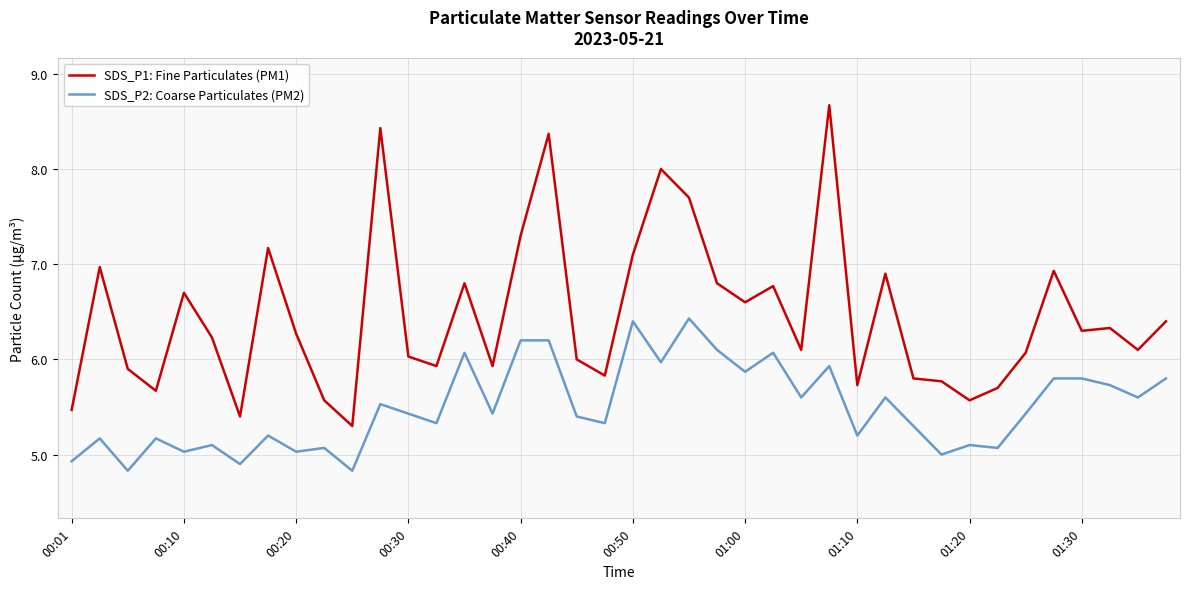

True or false: SDS_P1: Fine Particulates (PM1) has more than 0 interior local peaks.

True